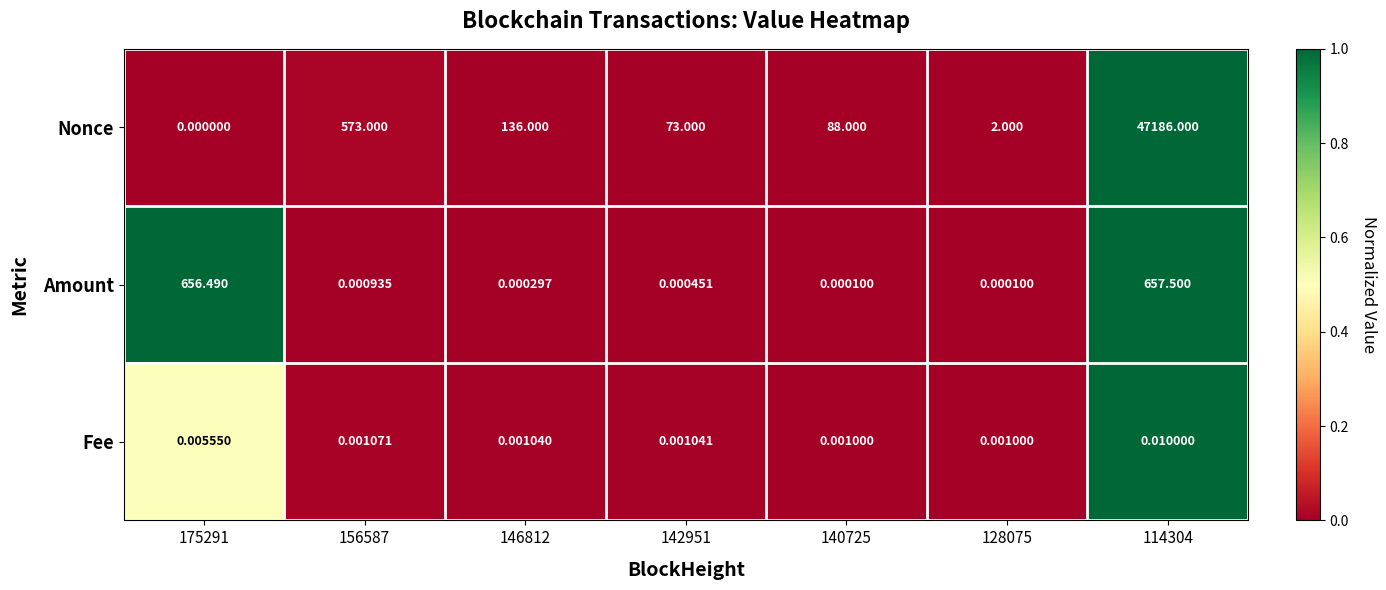

At how many categories does at least one series exceed 0?

7